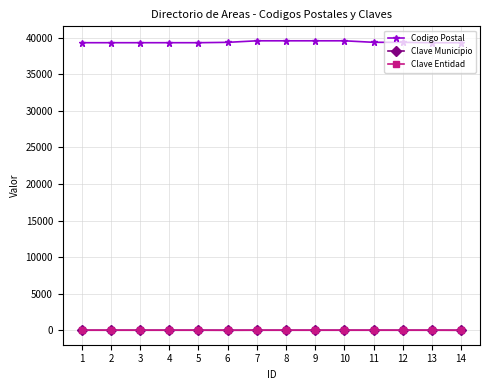

Is the value of Codigo Postal at 10 greater than the value of Clave Municipio at 14?

Yes